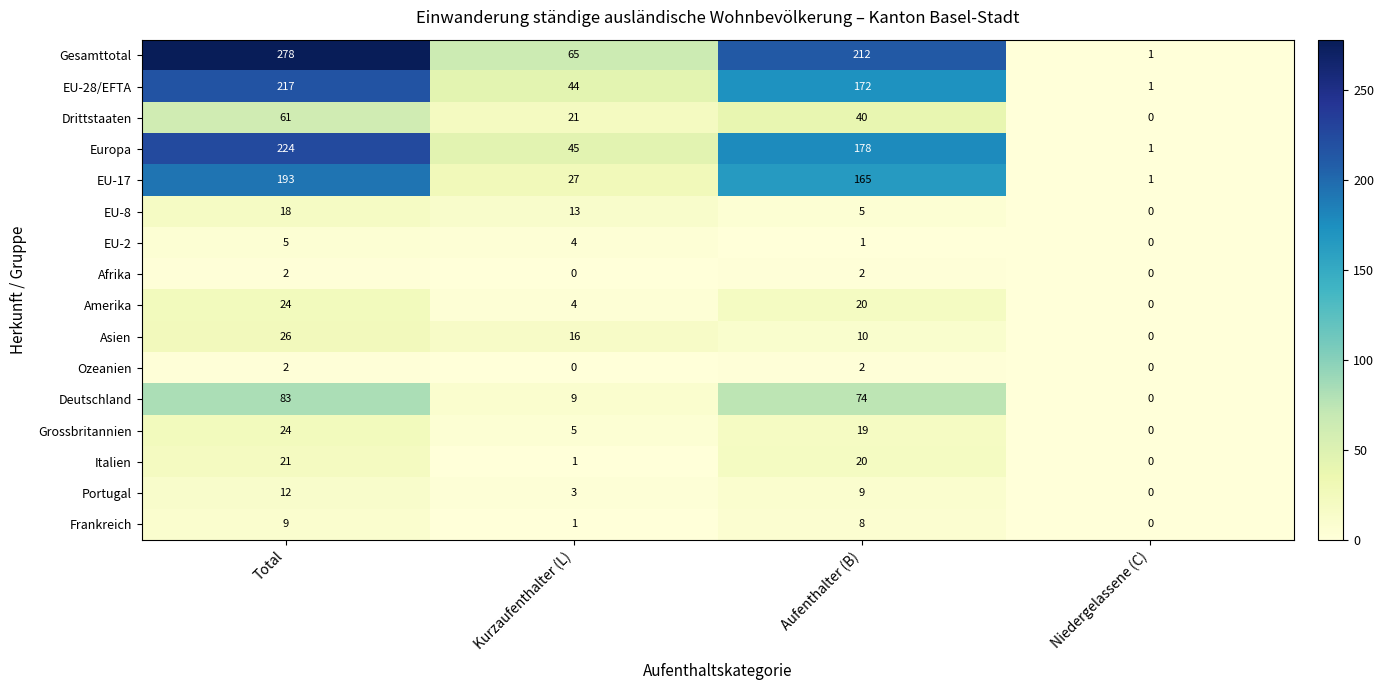

Where does the EU-28/EFTA series first go above 172?

Total